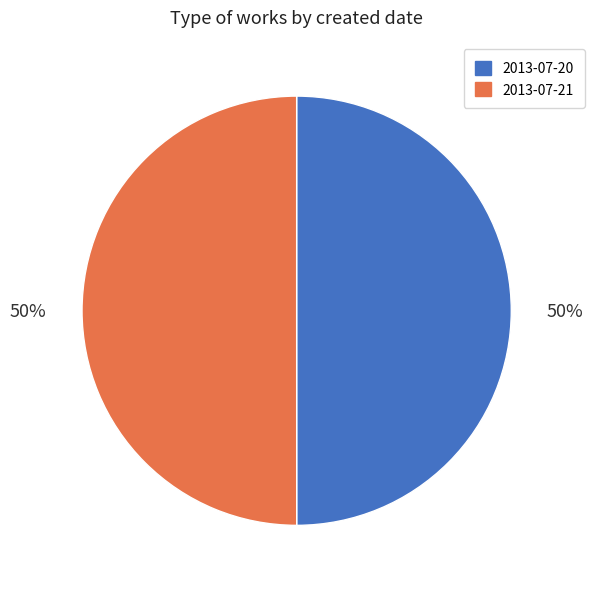

True or false: 2013-07-21 accounts for 50% of the total.

True